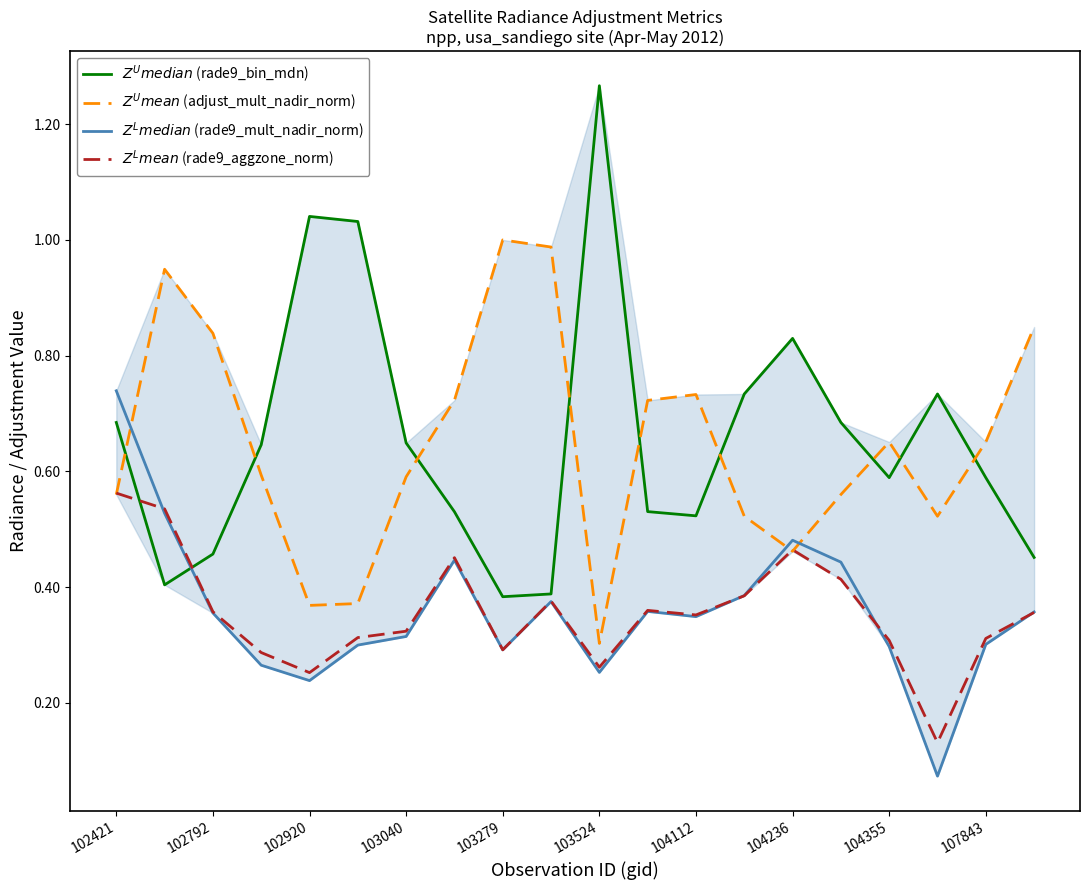

In $Z^U mean$ (adjust_mult_nadir_norm), how many points are higher than both neighbors (excluding endpoints)?

4